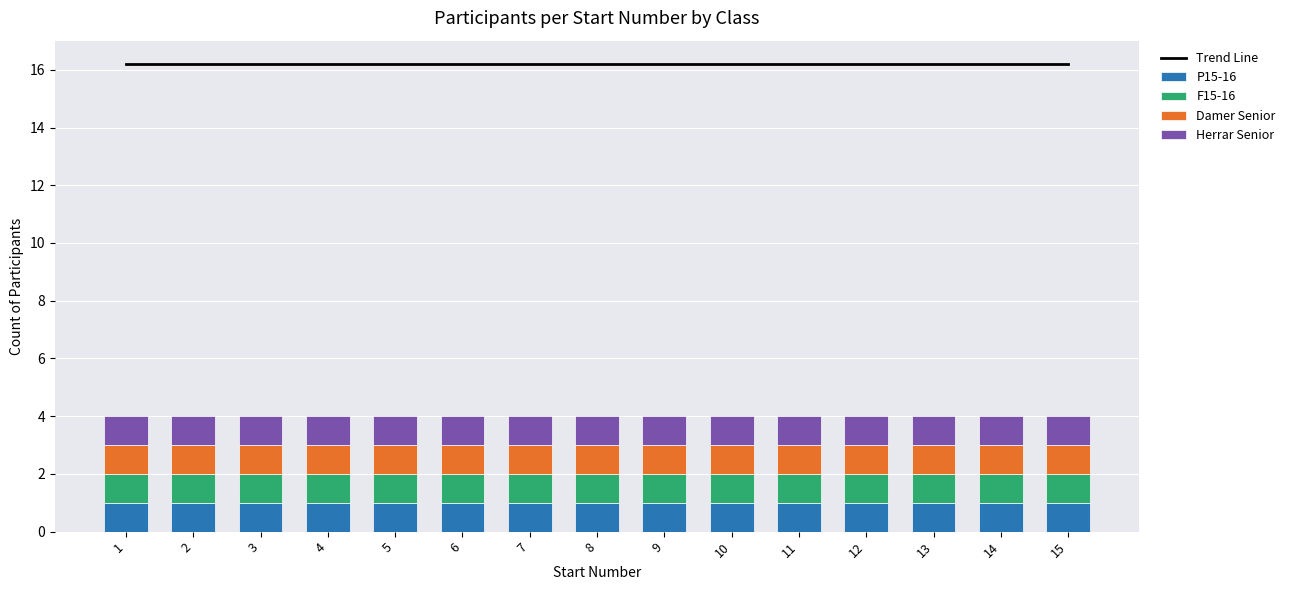

Which has a higher value, 5 or 2?

5